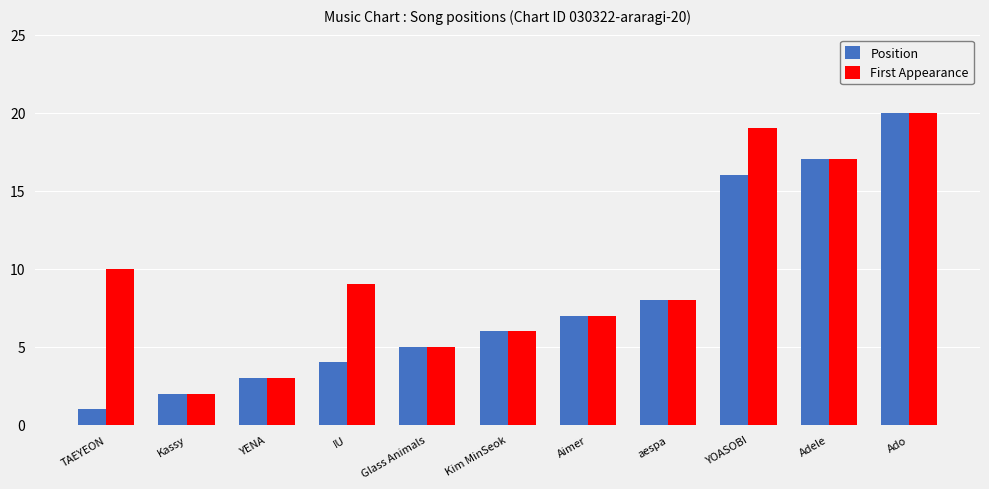

Which series changed the most between YENA and YOASOBI?

First Appearance